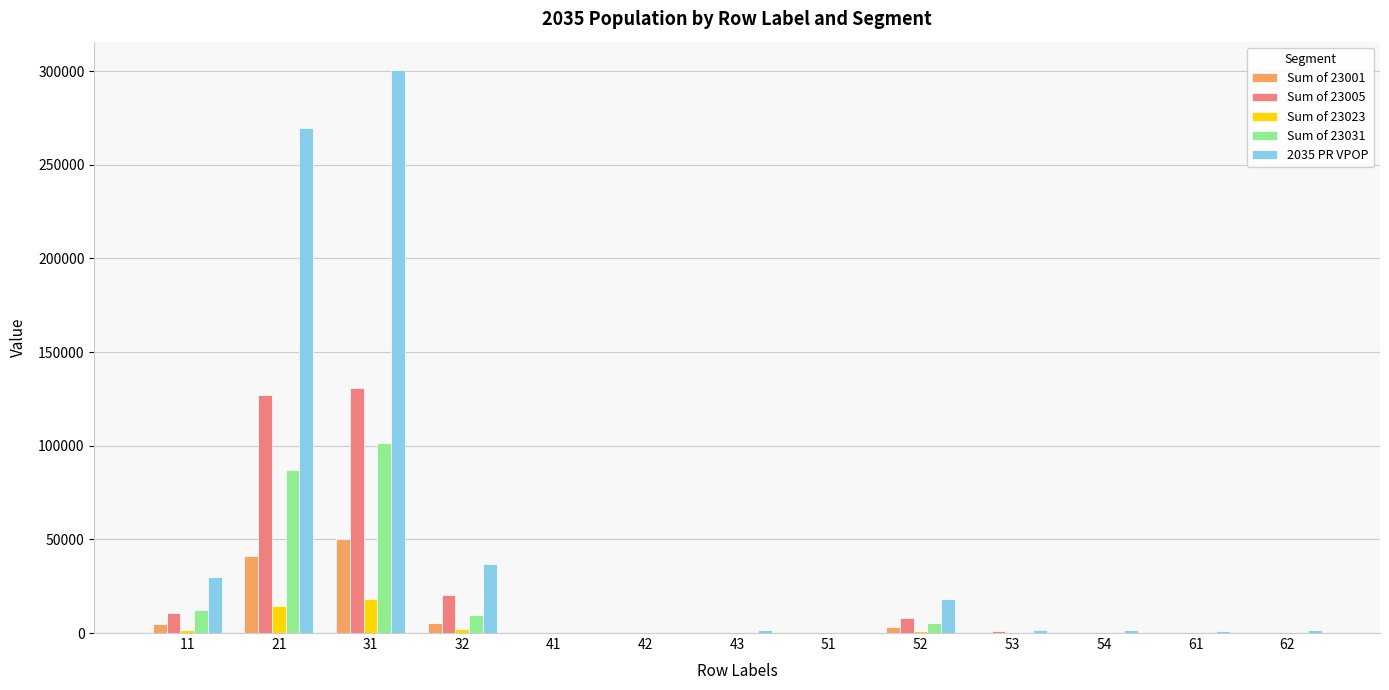

What is the sum of all Sum of 23023 values?

37568.5